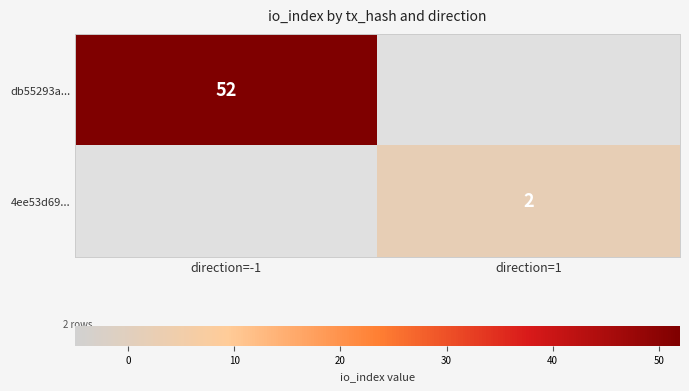

True or false: db55293a... has a value of 52 at direction=-1.

True